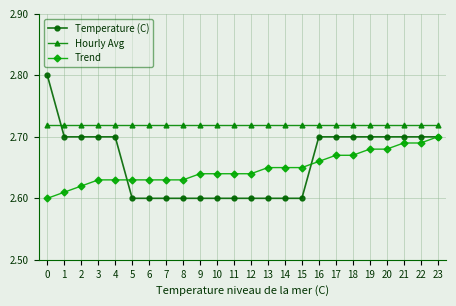

True or false: Trend and Temperature (C) cross at least once.

True